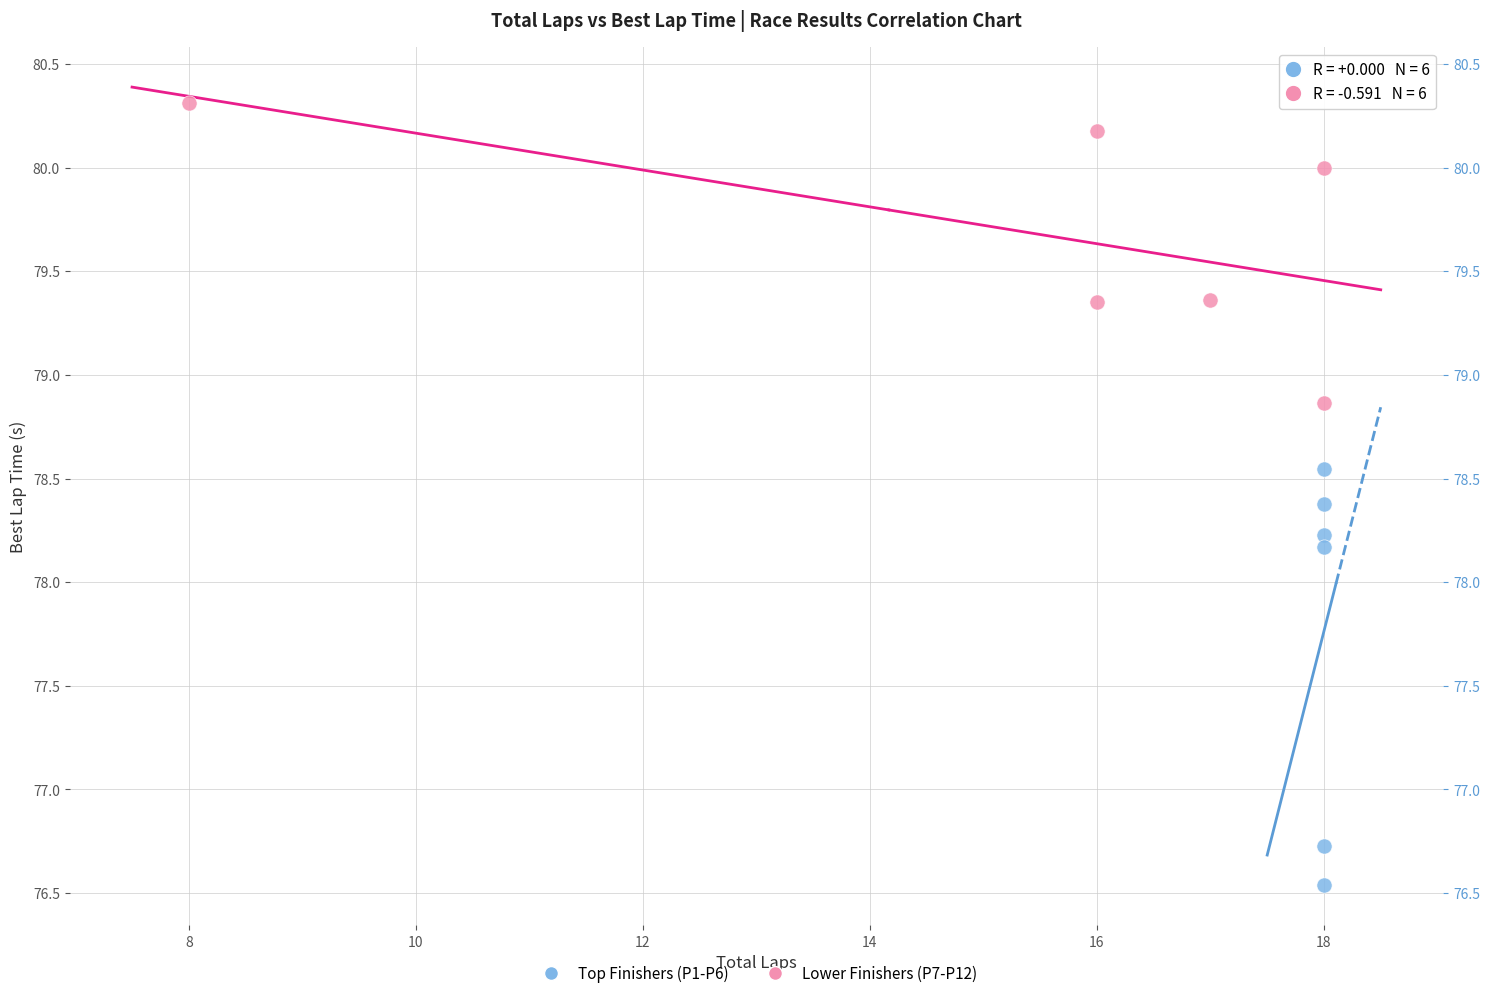

What are all the series names shown in the legend?

Top Finishers (P1-P6), Lower Finishers (P7-P12)